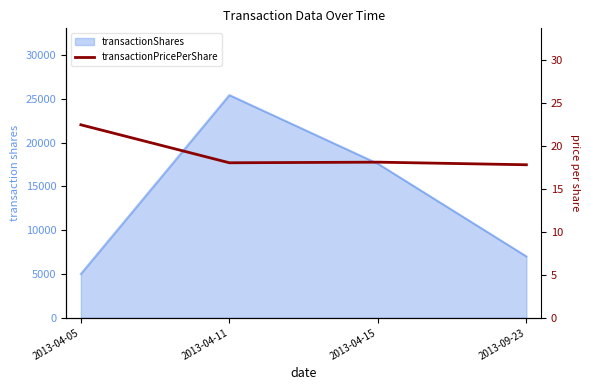

What position from the left is 2013-09-23?

4